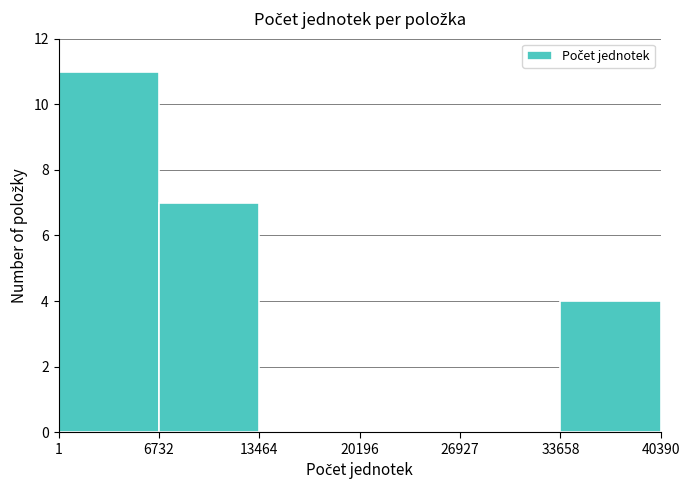

Reading left to right, transcribe this chart: for each bar, give the range it covers on the x-axis and its height. The values are not printed on the chart, so give them approximately, as read against the axis.

1 to 6732: 11
6732 to 13464: 7
13464 to 20196: 0
20196 to 26927: 0
26927 to 33658: 0
33658 to 40390: 4